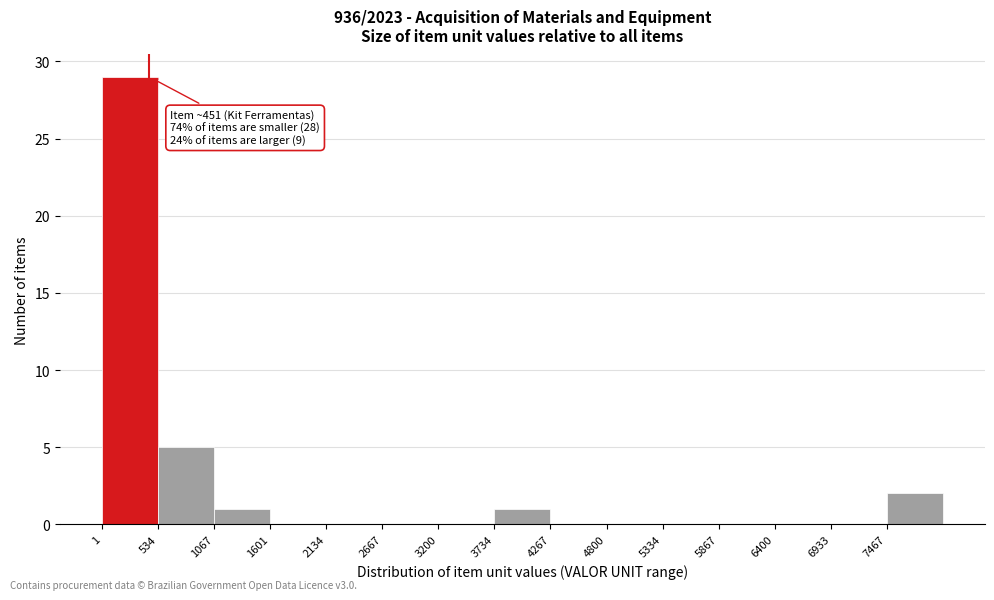

Which range on the x-axis has the tallest bar?

0 to 500